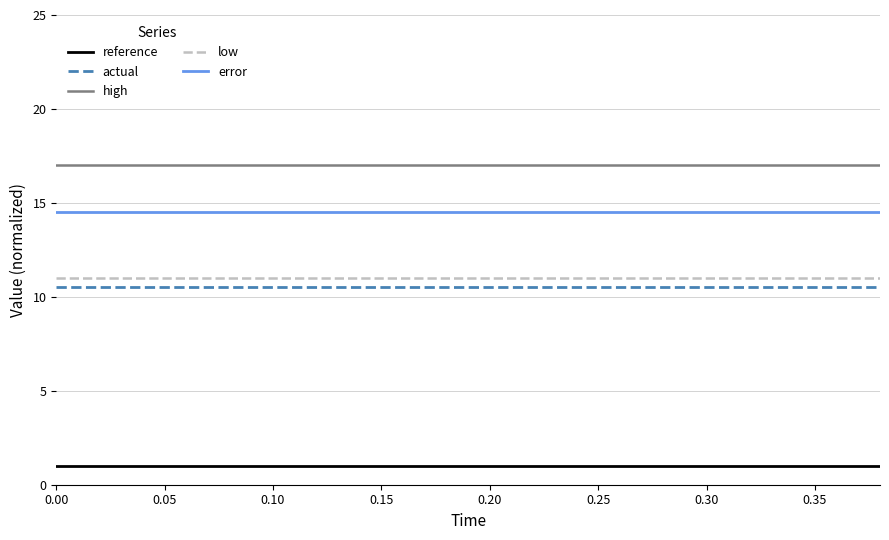

Which series has the largest total across all categories?

high